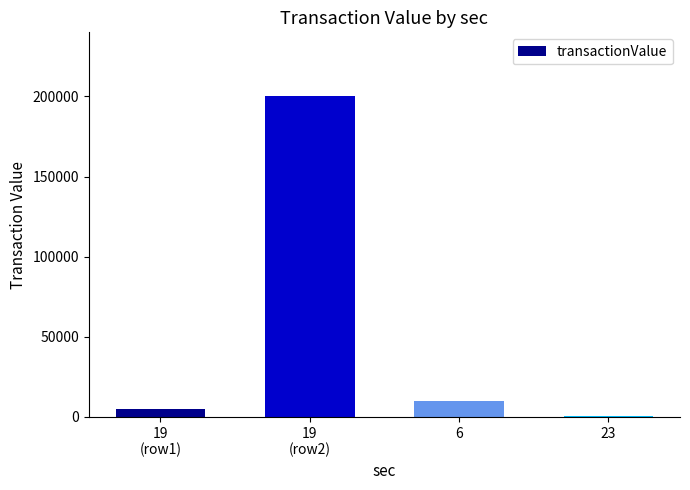

What is the sum of the values at 19
(row2) and 6?

210000